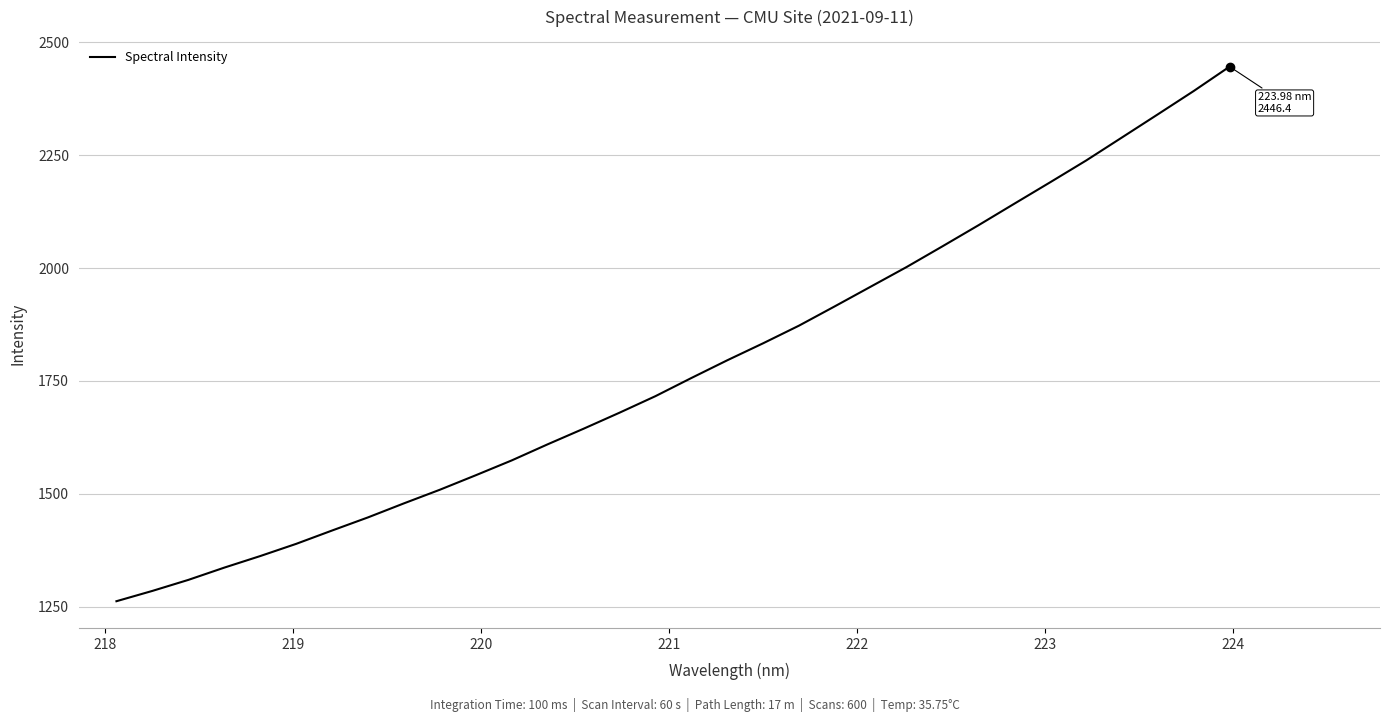

What is the difference between the maximum and minimum values?

1184.6